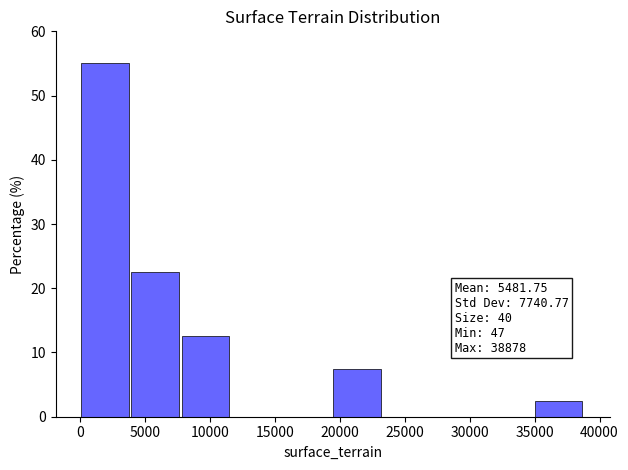

Which range on the x-axis has the tallest bar?

0 to 4000